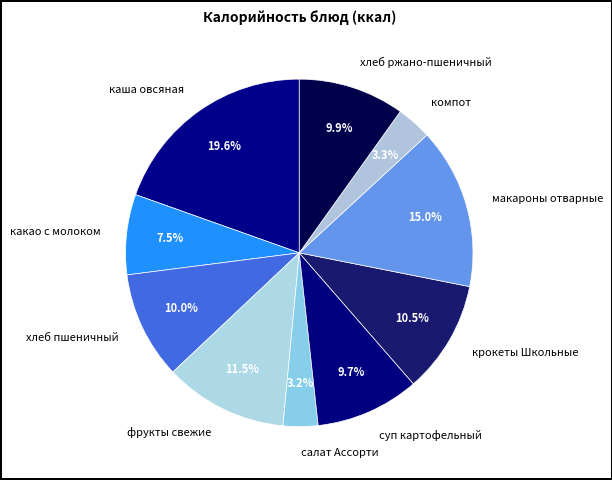

To the nearest percent, what is the difference between the largest and smallest slice percentages?

16%